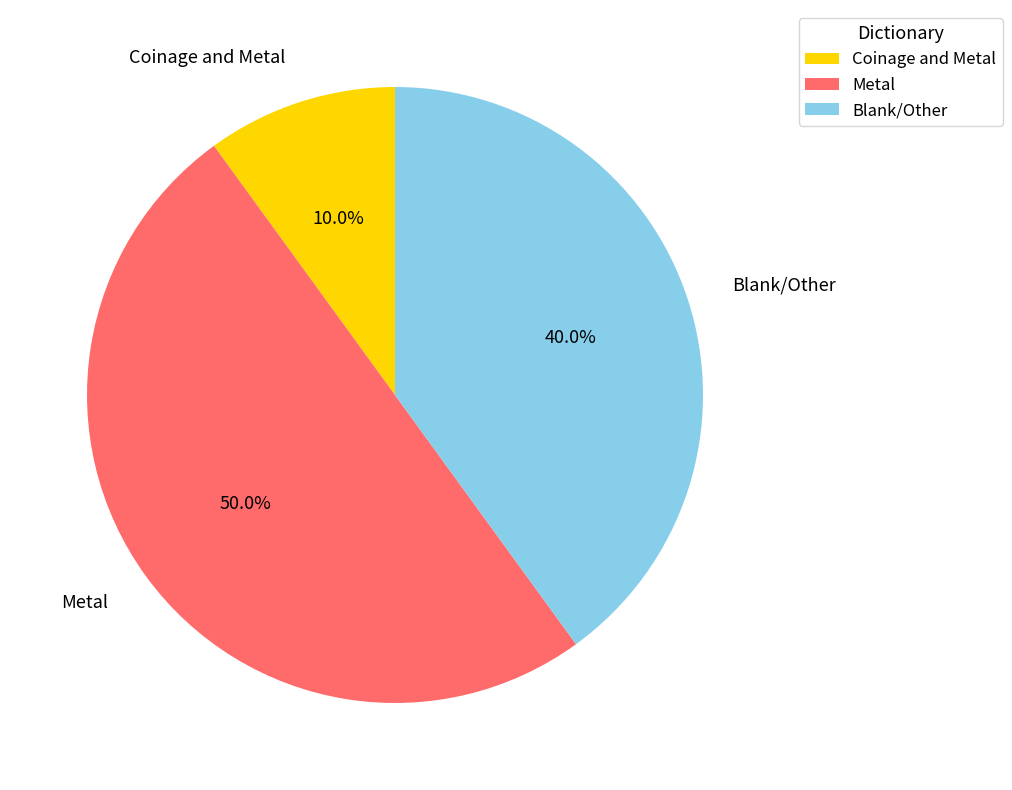

To the nearest percent, what is the difference between the largest and smallest slice percentages?

40%